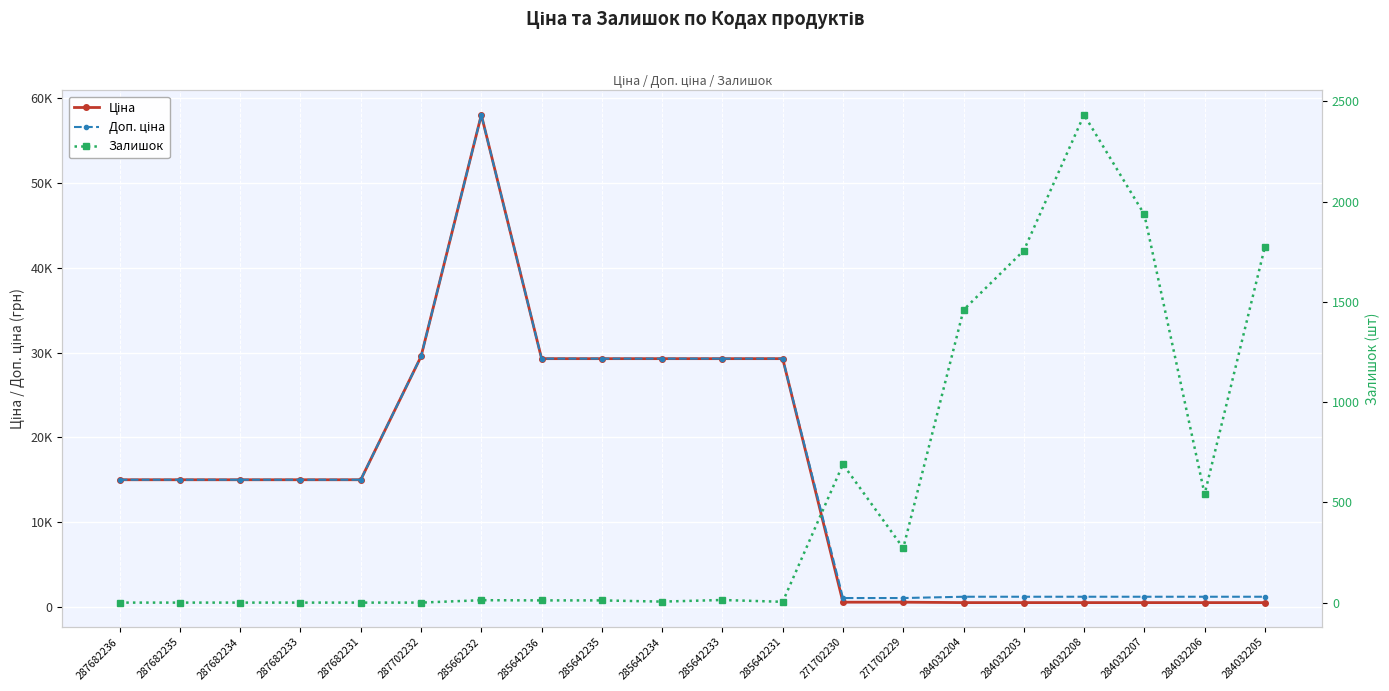

At which category does Залишок reach its first local valley?

285642234